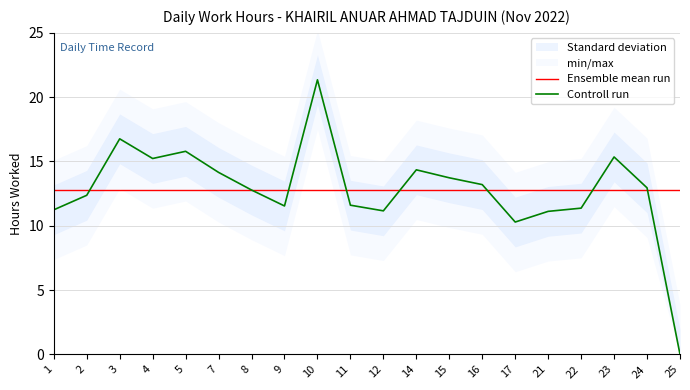

How many values in the Controll run series exceed 12?

12